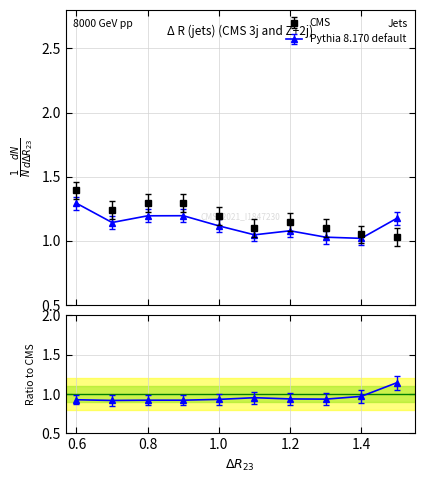

How many lines are shown in the chart?

2